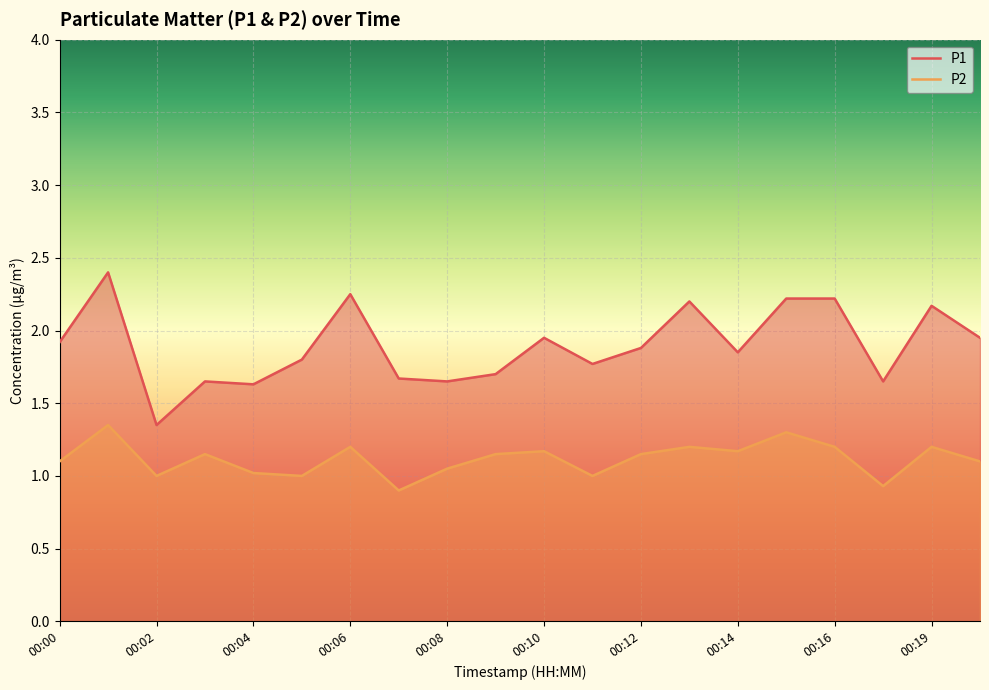

What is the total value across all series at 00:05?

2.8